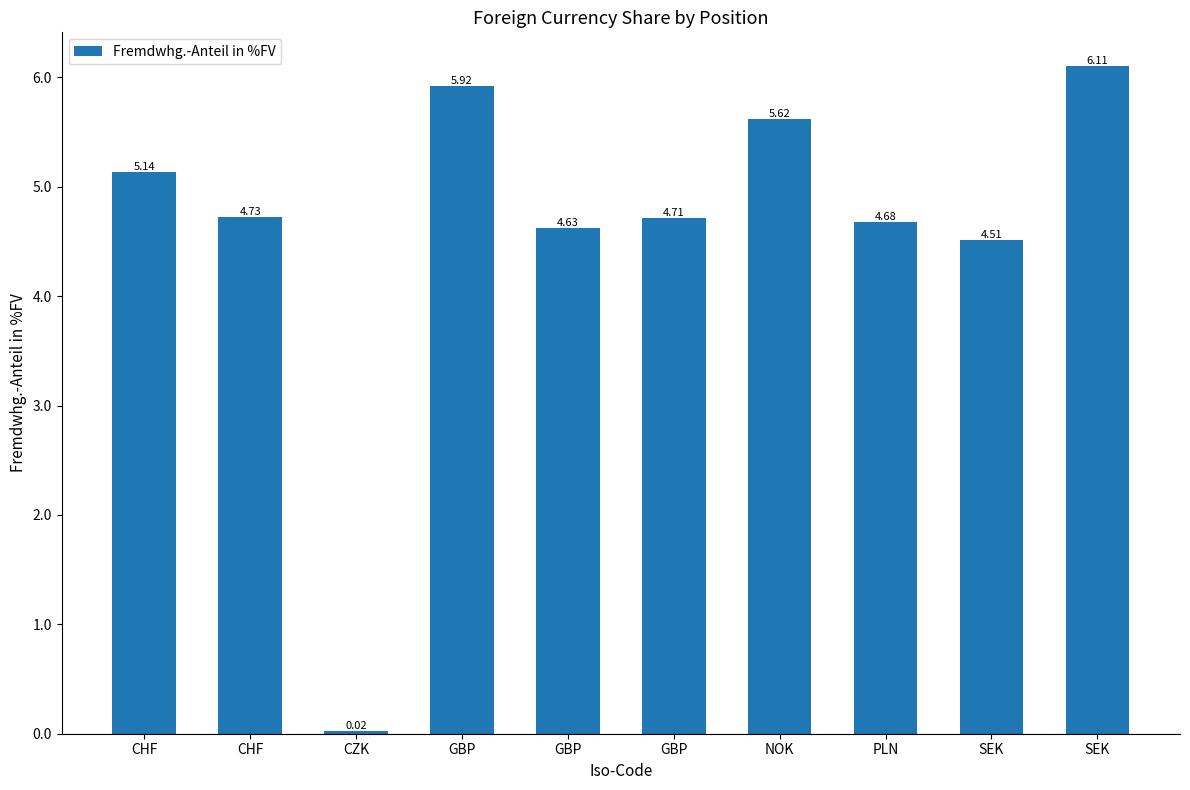

Count the number of values greater than 4.

9